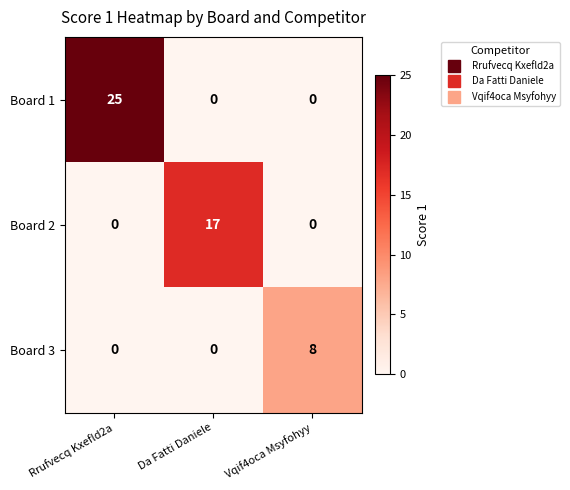

List the series in order of their overall mean, highest first.

Board 1, Board 2, Board 3